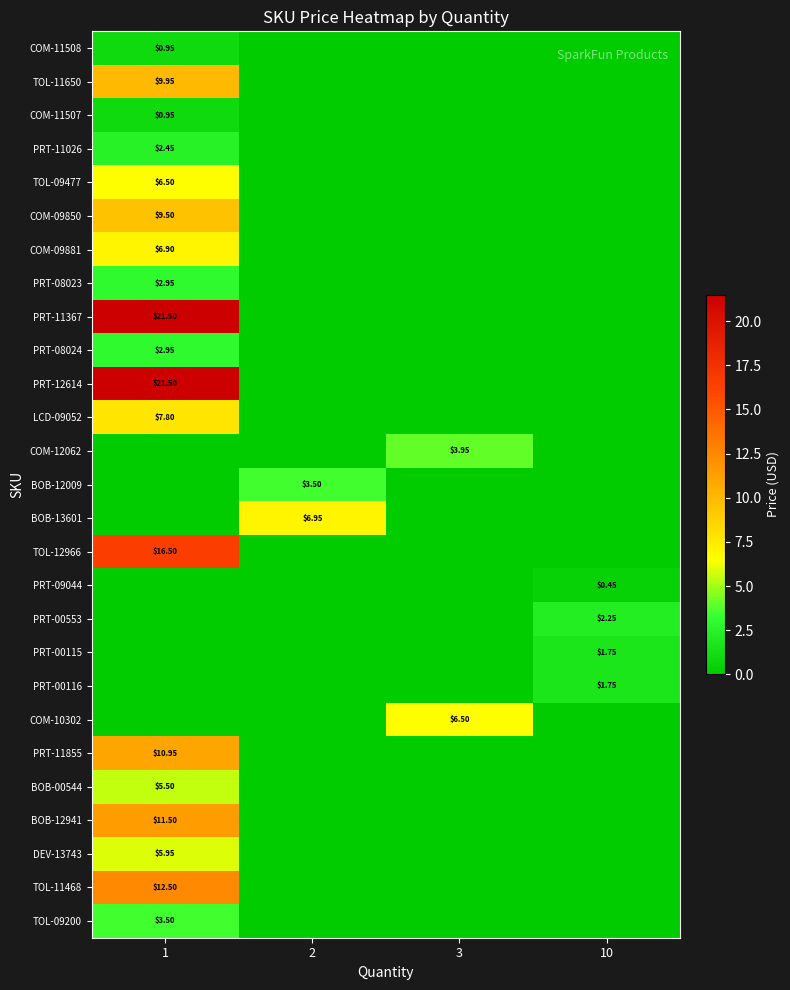

Which series has the largest range (max minus min)?

PRT-11367